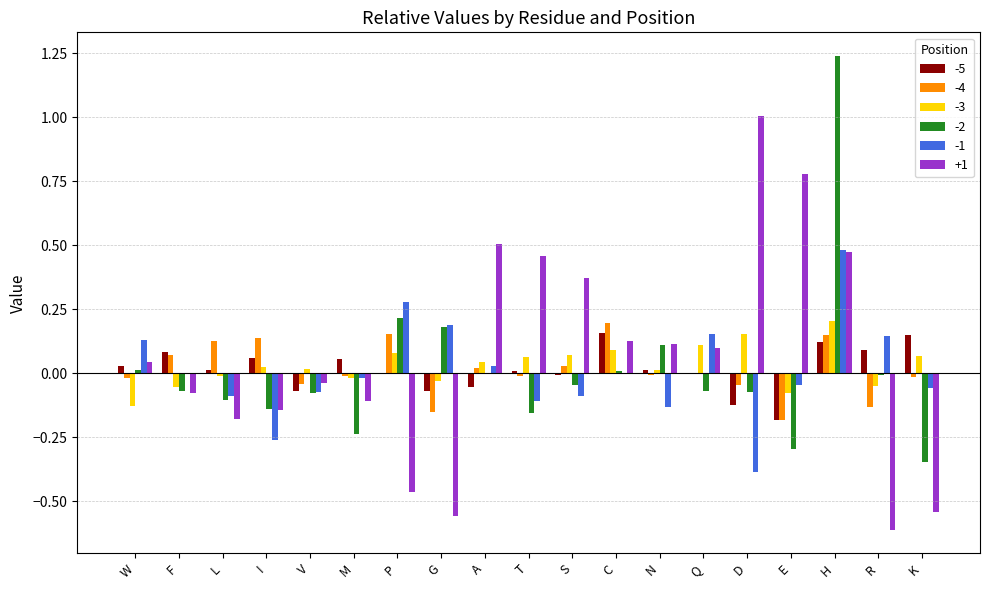

The -1 series shows -0.0 at S. True or false?

False